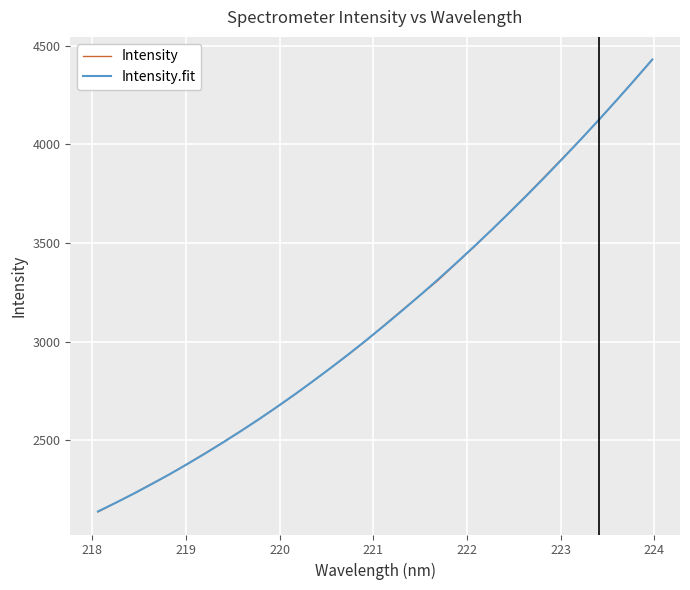

How many lines are shown in the chart?

2